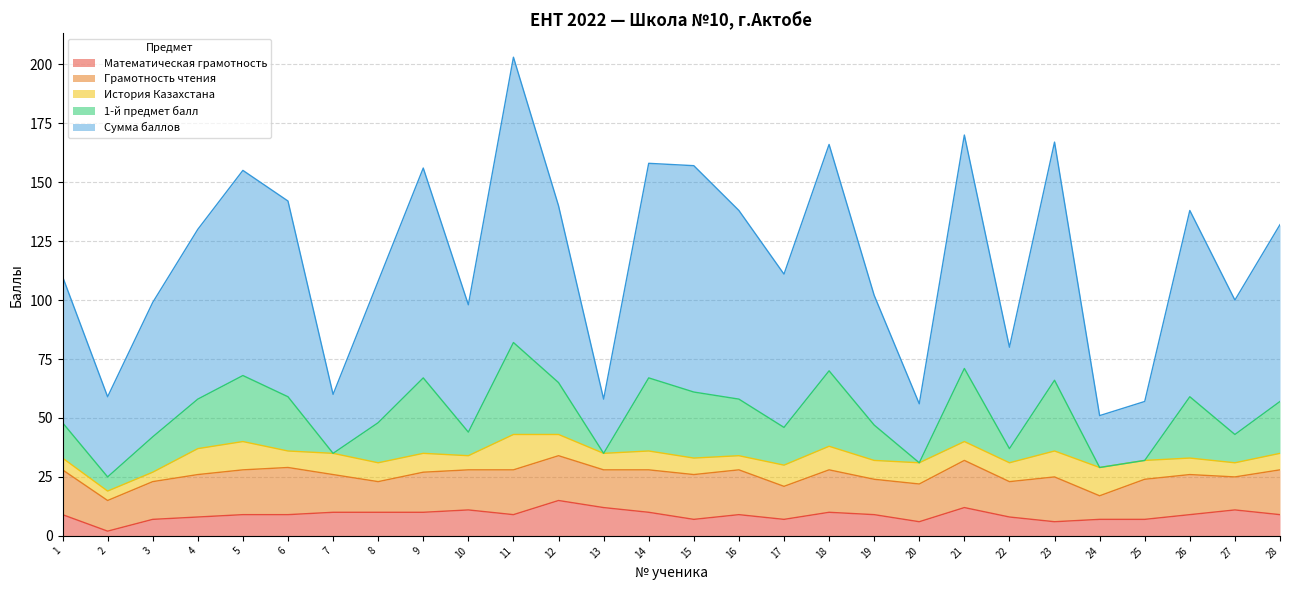

How many lines are shown in the chart?

5